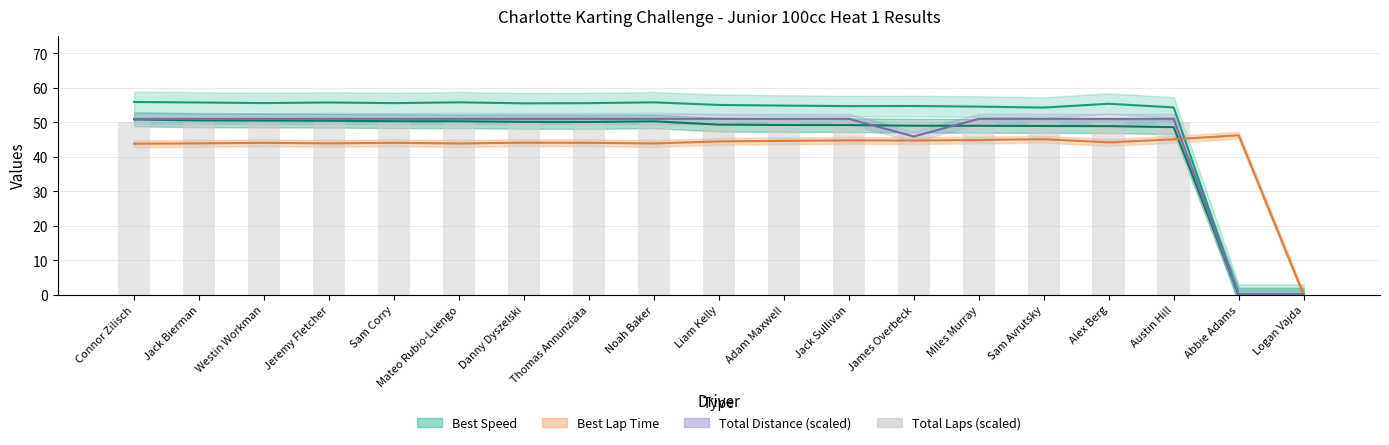

The Best Lap time series shows 75.0 at Sam Avrutsky. True or false?

False